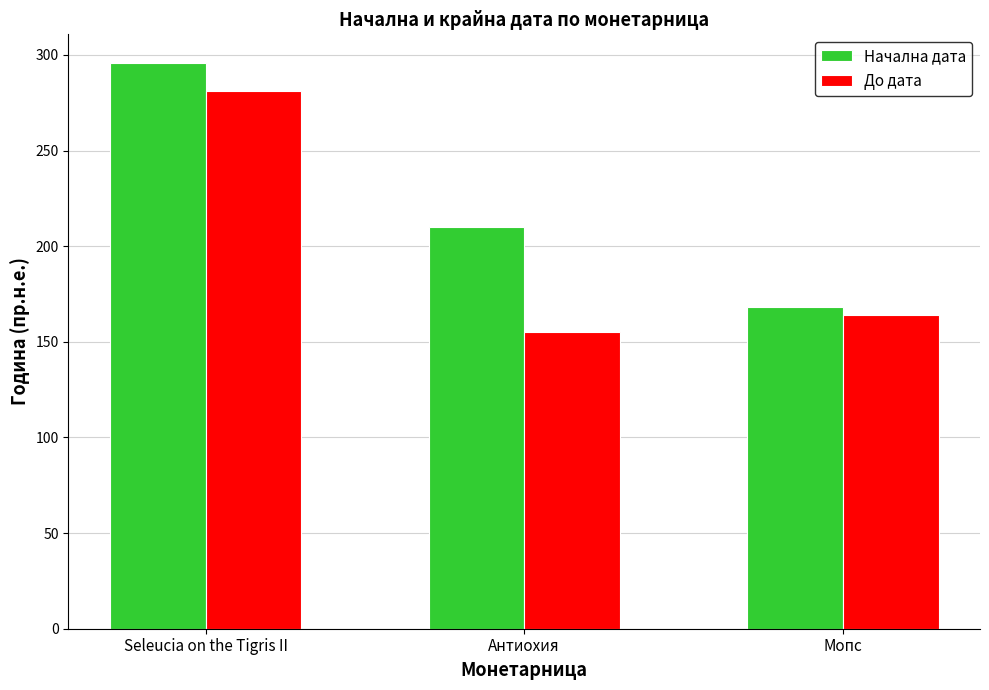

Which series changed the most between Seleucia on the Tigris II and Антиохия?

До дата